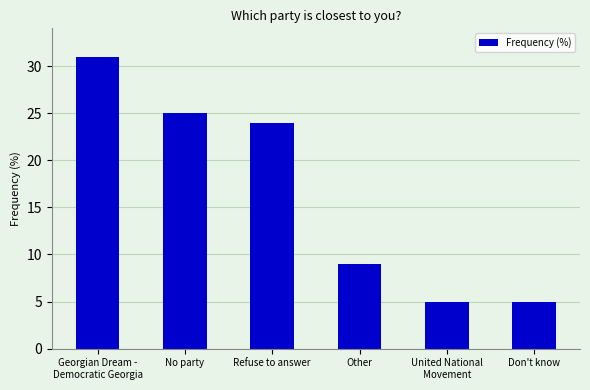

At which label is the value closest to 18?

Refuse to answer